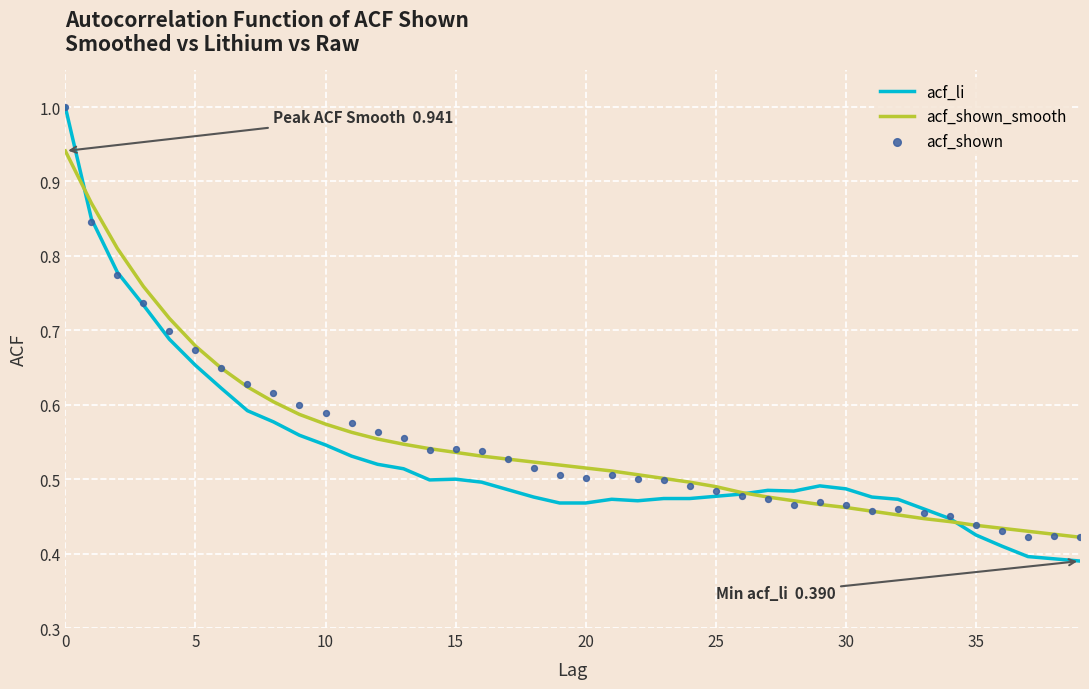

Which series has the largest Y range (max minus min)?

acf_li